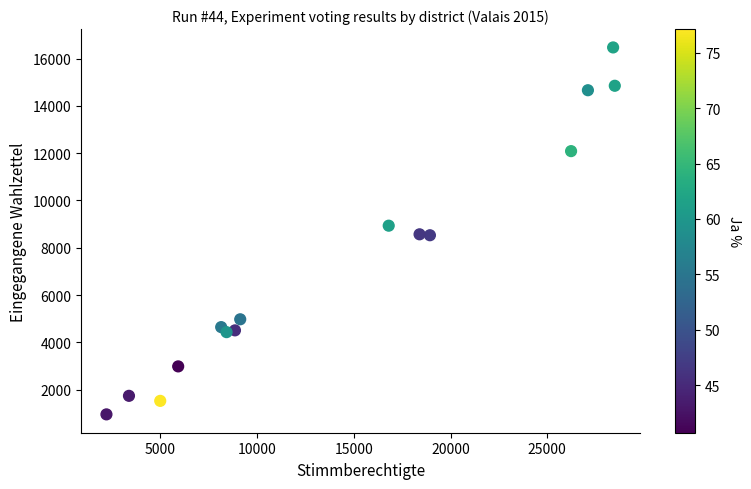

What is the range of X values (max minus min)?

26272